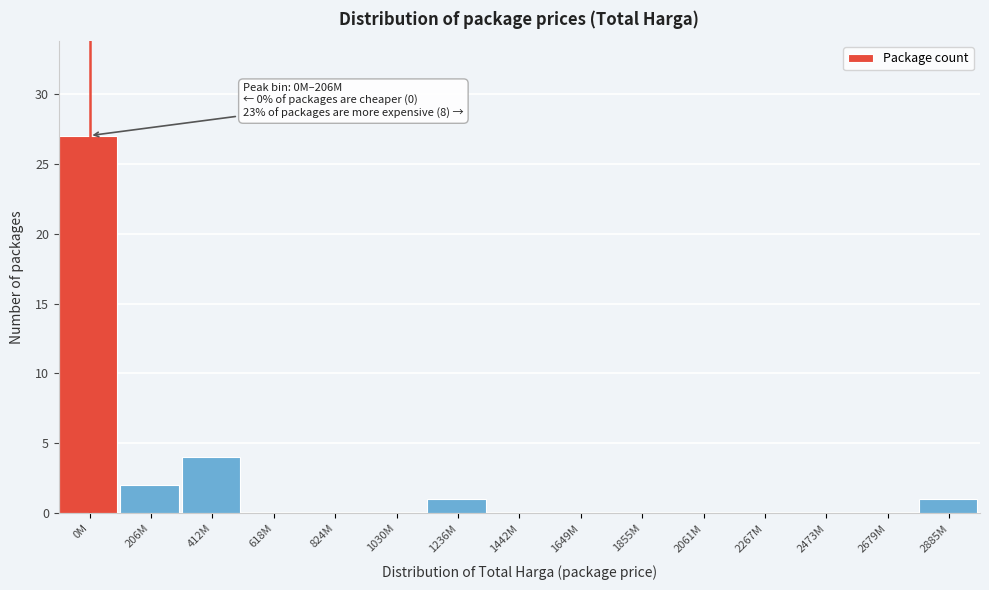

Reading left to right, transcribe all the data shown in this chart.

0M=27	206M=2	412M=4	618M=0	824M=0	1030M=0	1236M=1	1442M=0	1649M=0	1855M=0	2061M=0	2267M=0	2473M=0	2679M=0	2885M=1